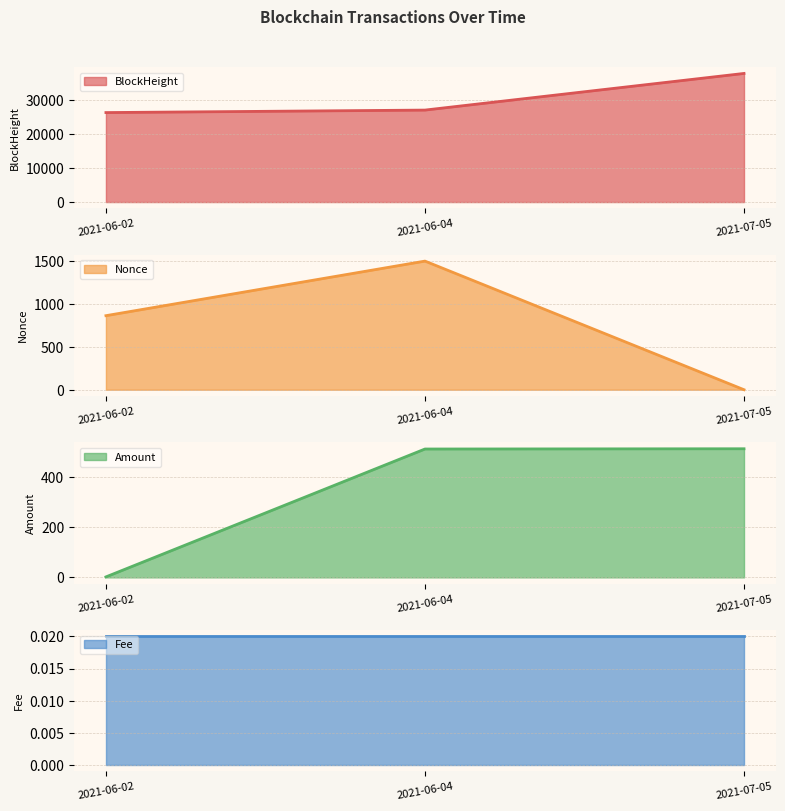

What is the minimum value for BlockHeight?

26411